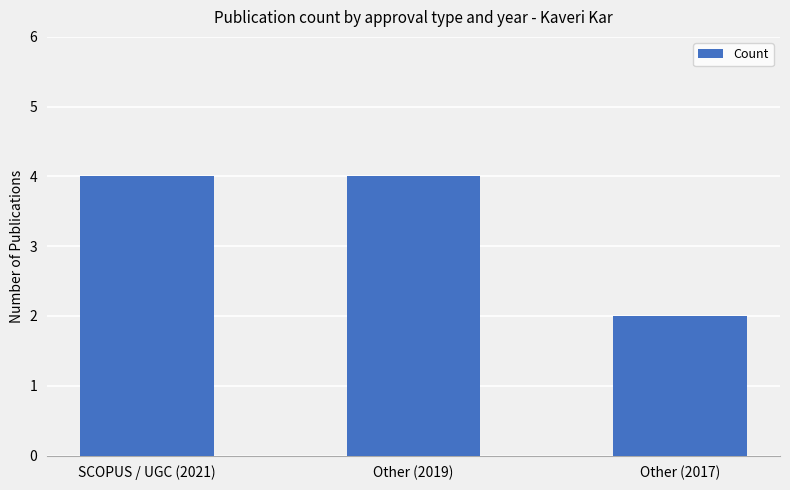

What is the sum of the values at Other (2019) and Other (2017)?

6